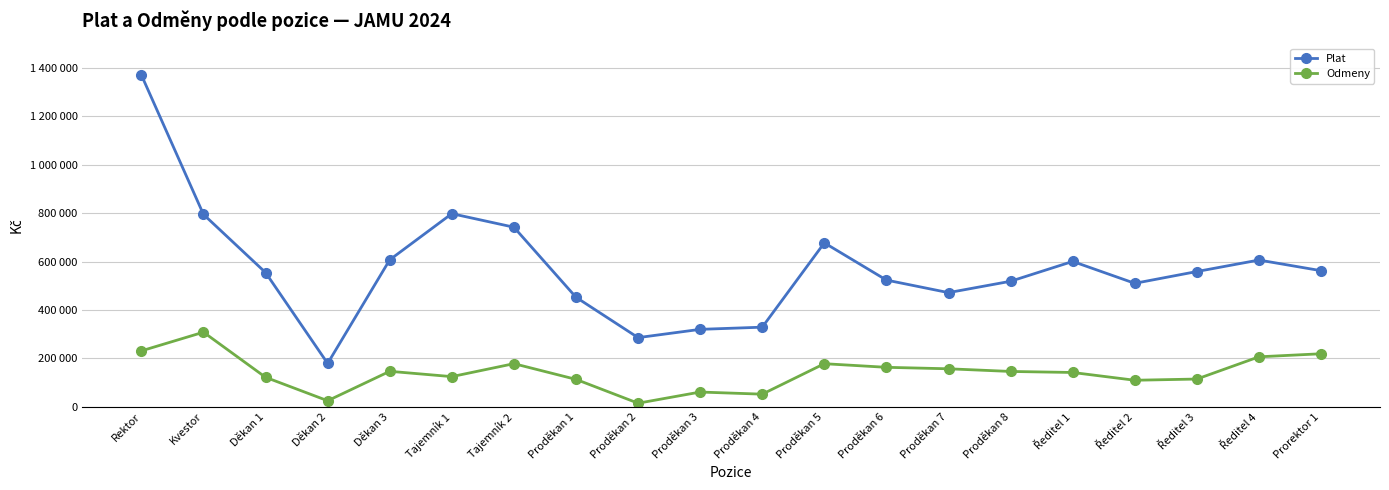

Where is Plat nearest to the value 774627?

Kvestor